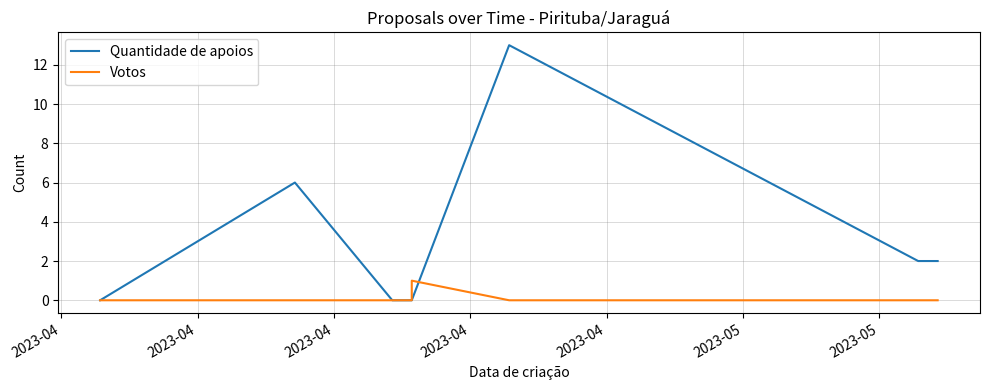

Is it true that Quantidade de apoios equals 0 at 2023-04?

True